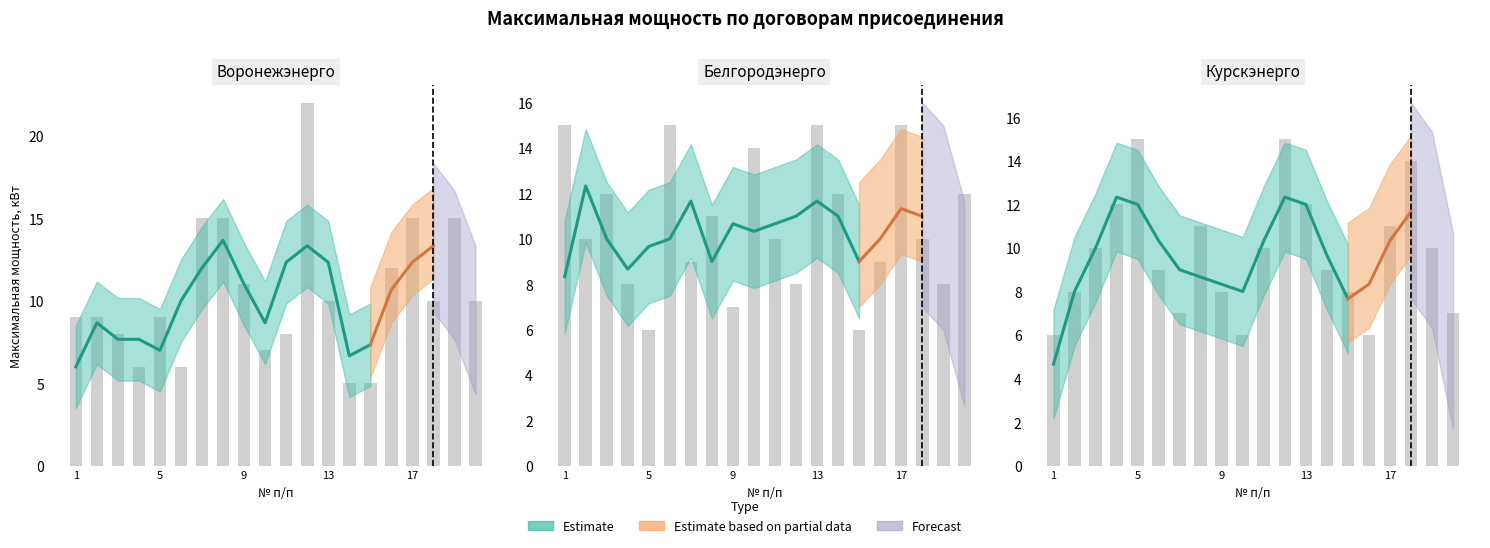

What is the difference between the Воронежэнерго values at 4 and 18?

4